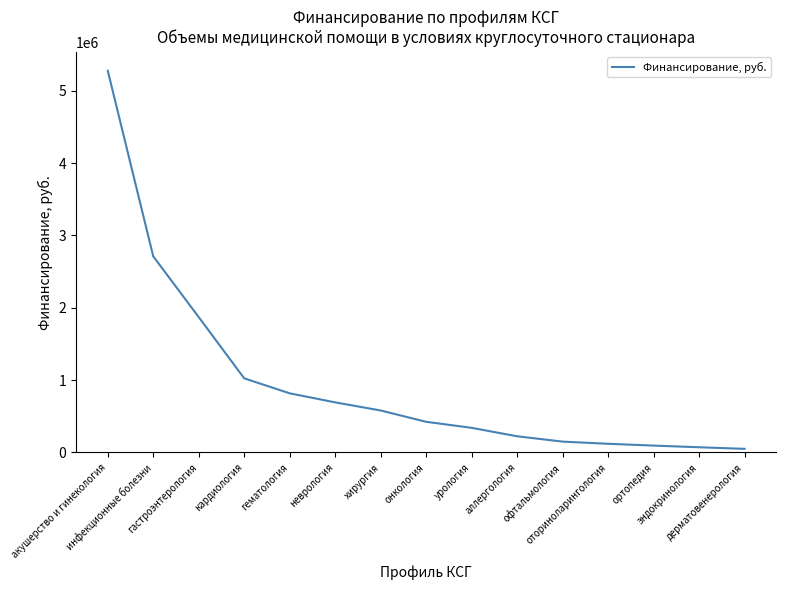

What is the difference between the maximum and minimum values?

5226345